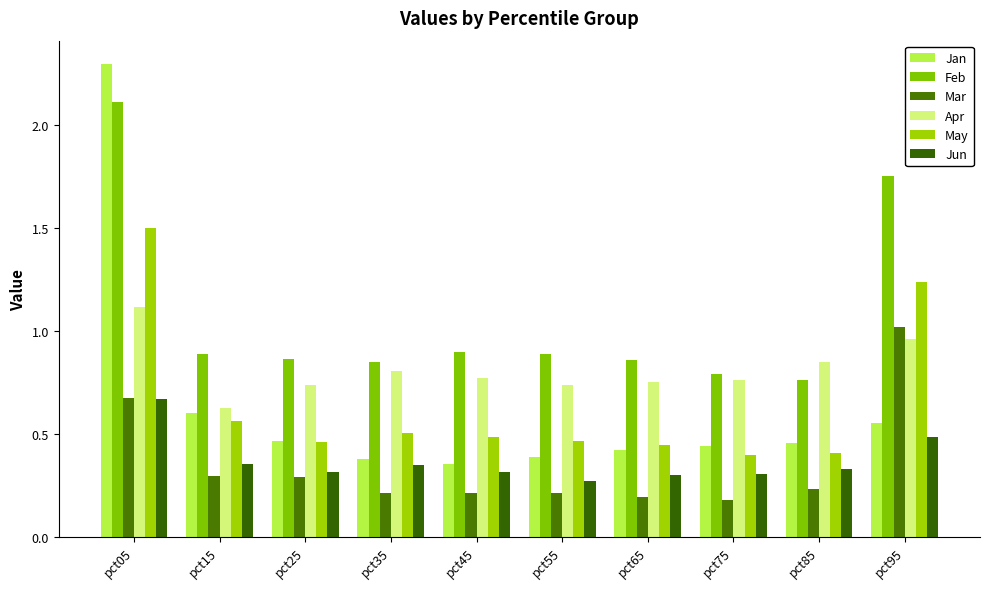

What is the approximate value of May at pct25?

0.5